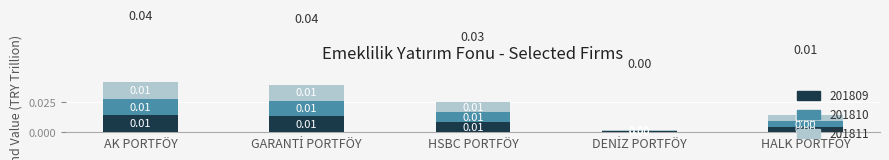

How many bars are there in total?

5